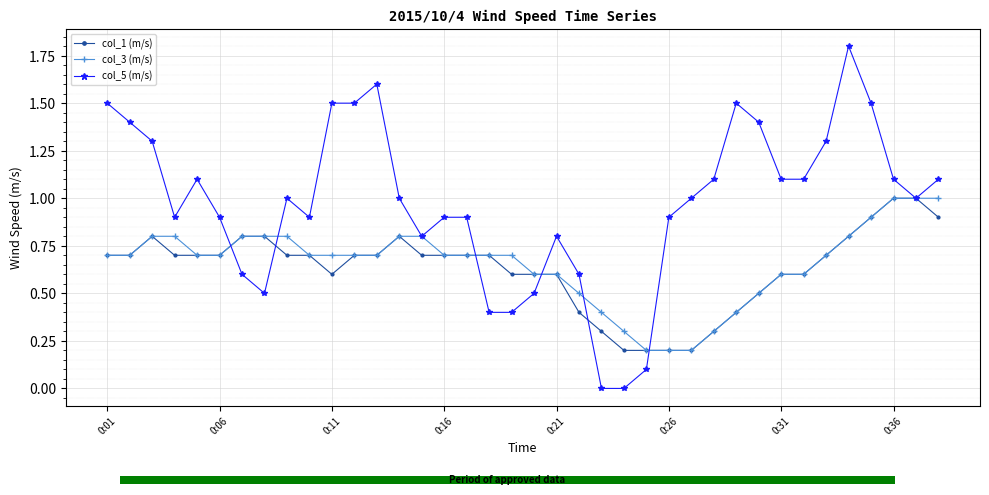

How many bars are there in each group?

3